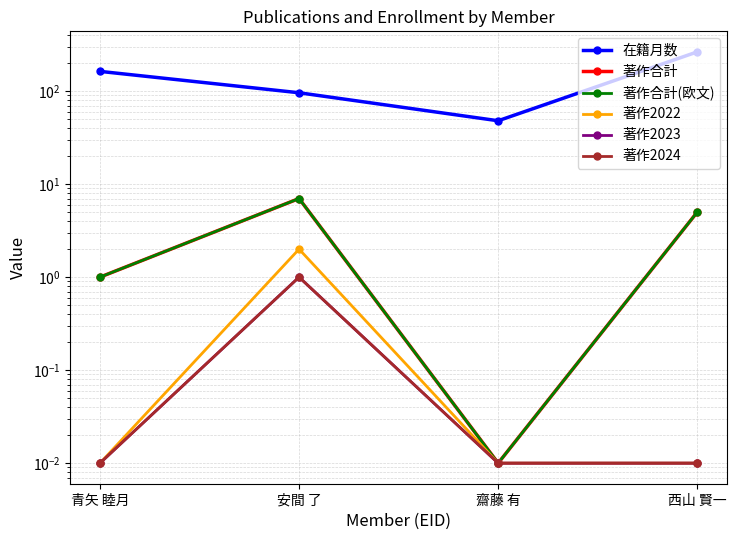

True or false: 著作2023 and 在籍月数 cross at least once.

False